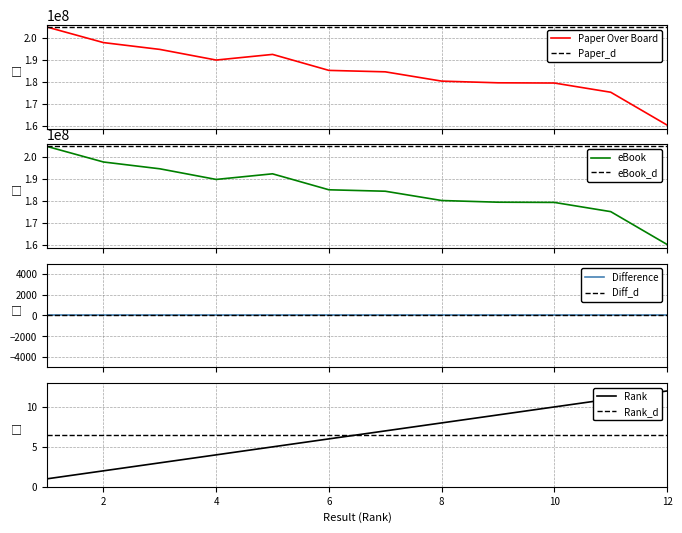

Read the Paper Over Board value at 10, to the nearest 100.

179340300